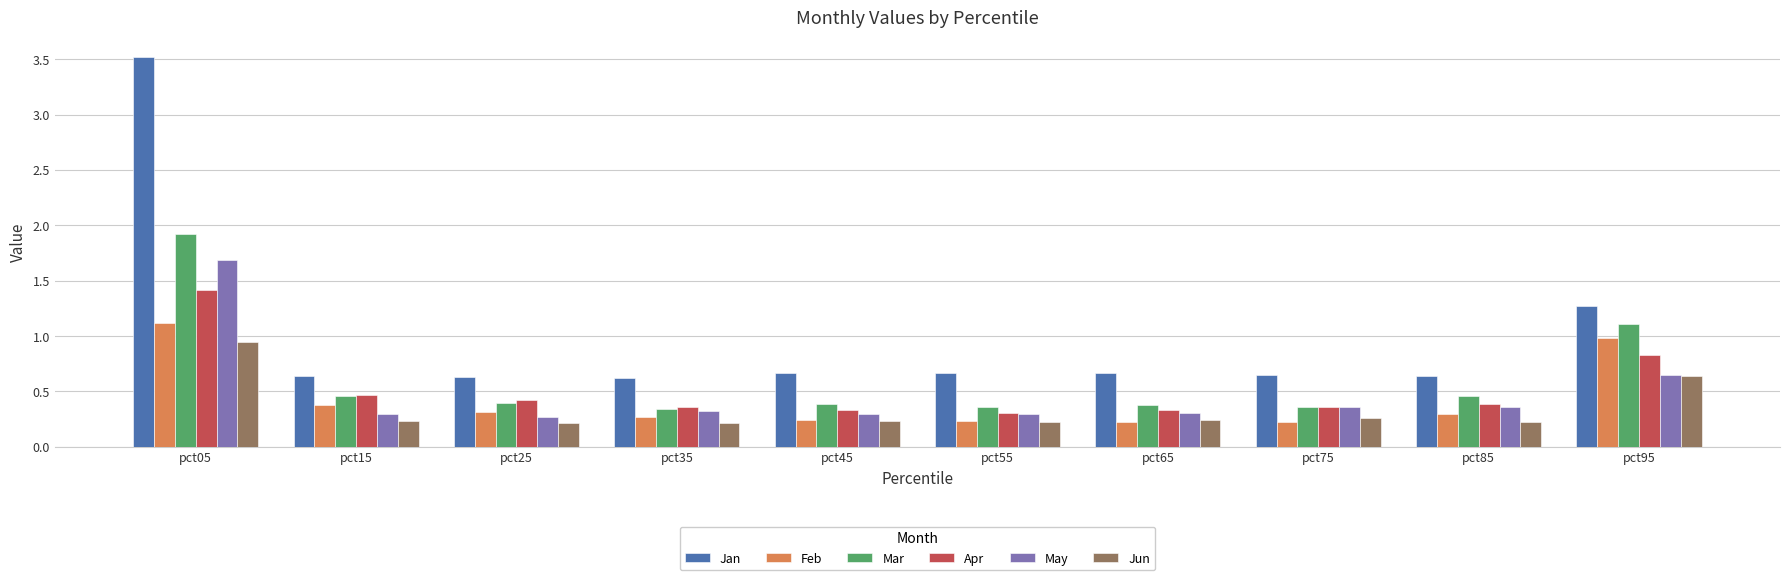

What is the greatest value displayed?

3.5